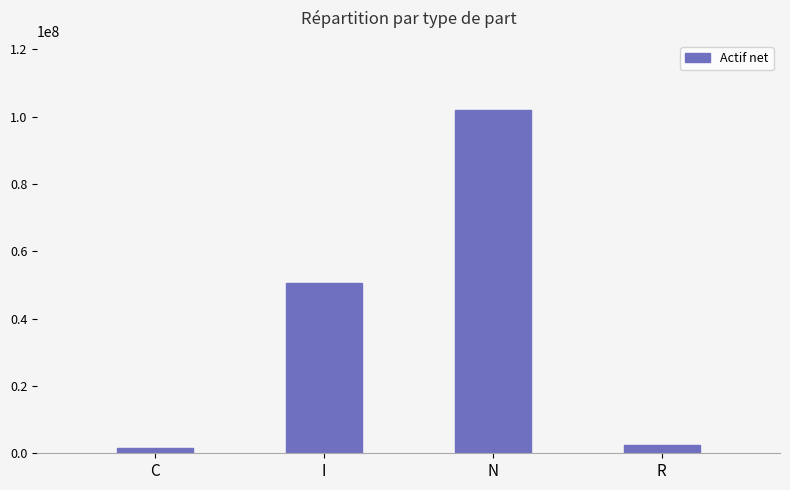

What is the label of the 2nd bar from the left?

I